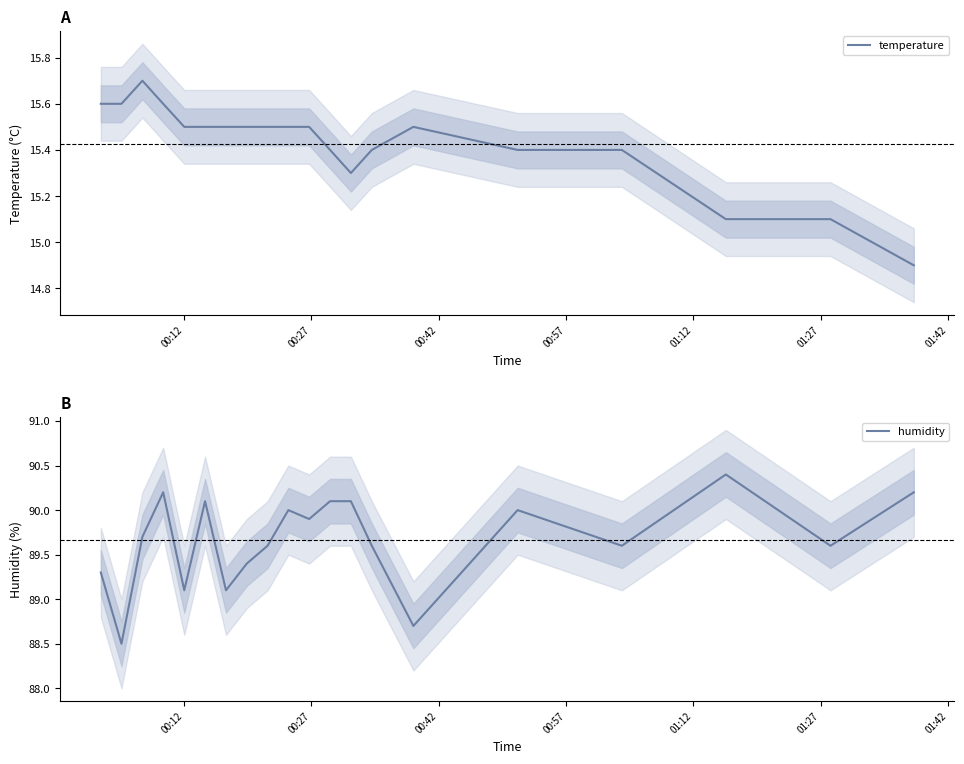

What is the lowest value of the temperature series?

14.9